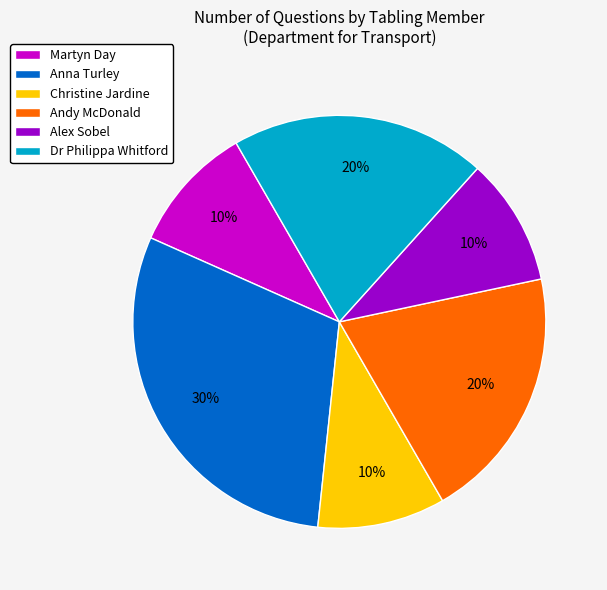

Is it true that Anna Turley is 17% of the pie?

False